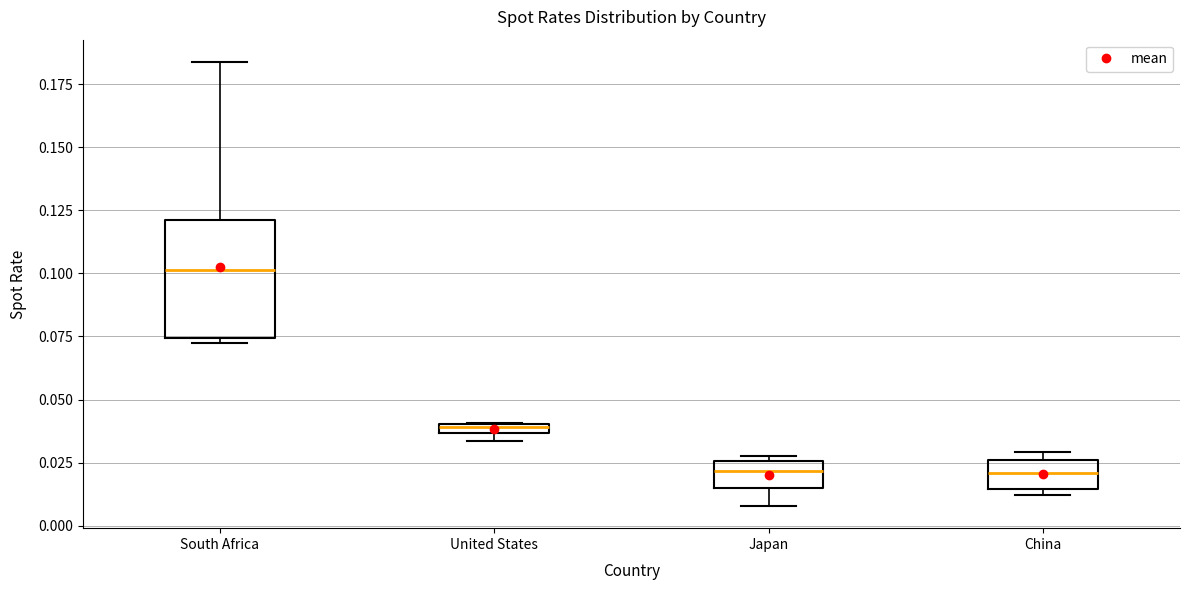

Where does the upper whisker of the box for South Africa end on the y-axis? The values are not printed on the chart, so give them approximately, as read against the axis.

0.185